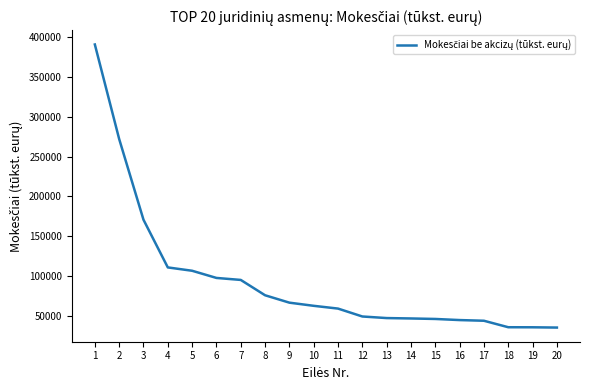

How many lines are shown in the chart?

1